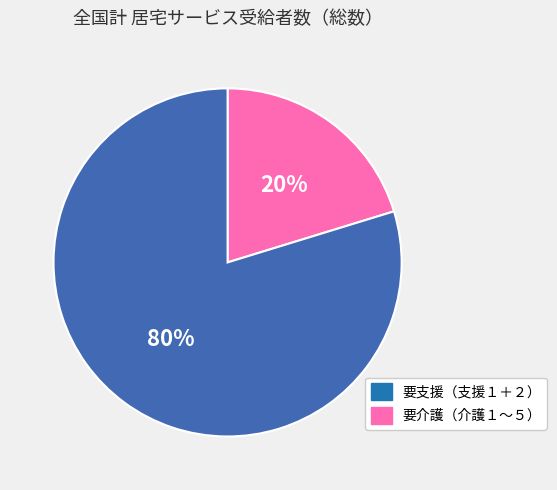

Is there a majority slice in this chart?

Yes